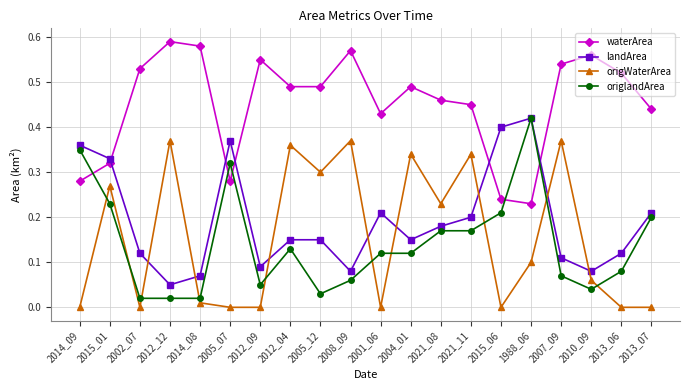

How many categories are shown in the chart?

20